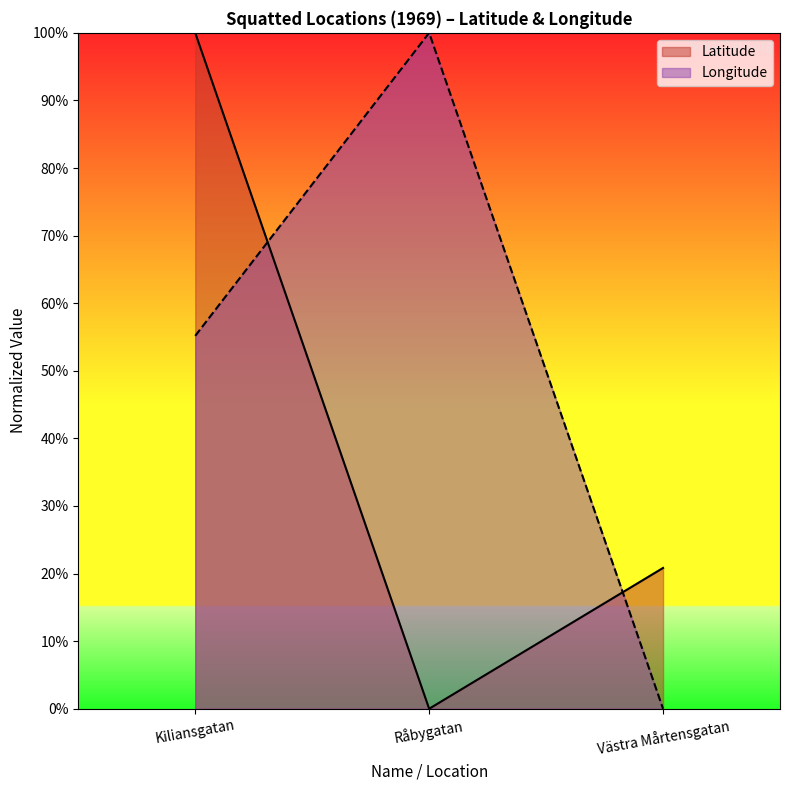

Does the chart display data point markers on the line(s)?

No